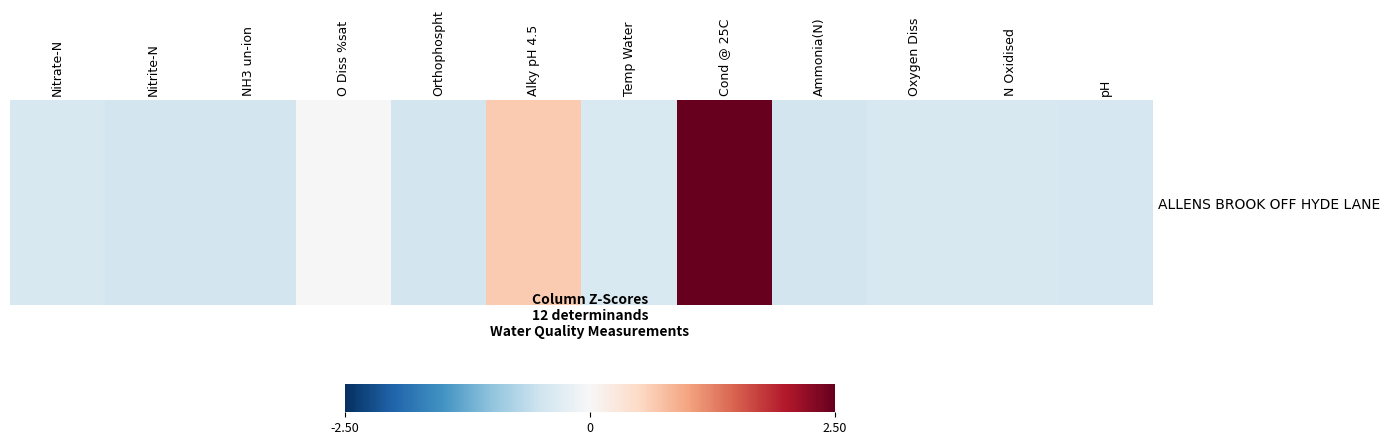

Which category has the lowest value across all series?

NH3 un-ion